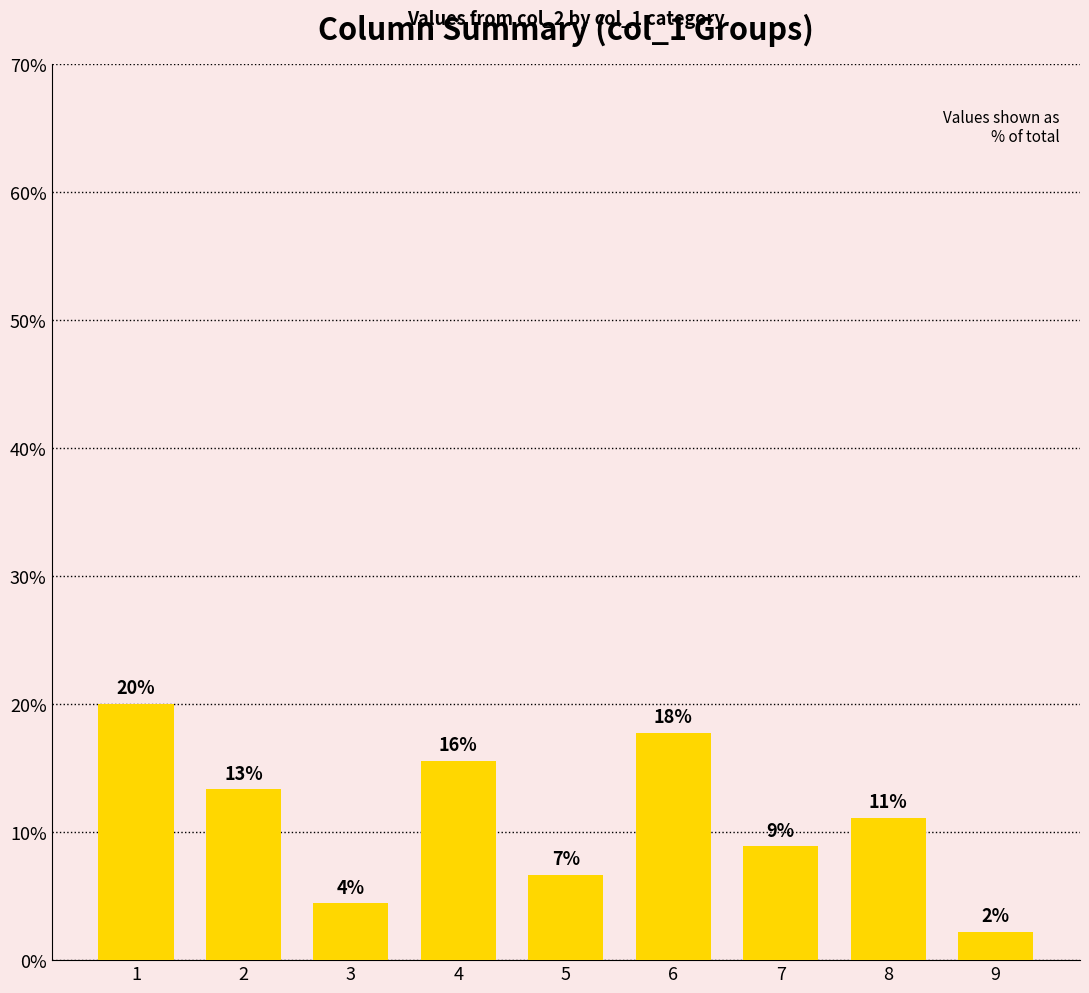

List the labels in order of value, largest first.

1, 6, 4, 2, 8, 7, 5, 3, 9